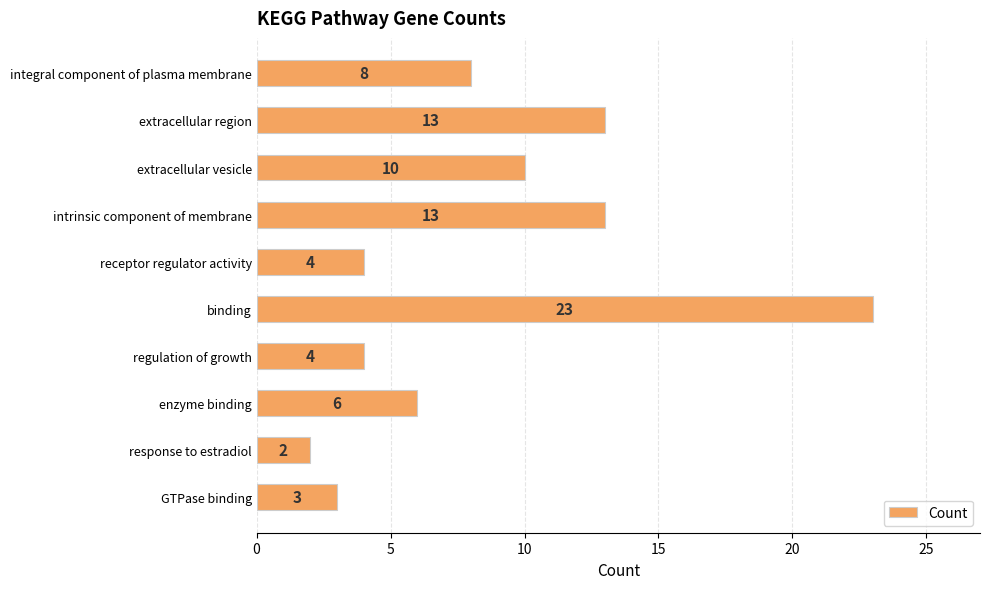

How many categories are shown in the chart?

10